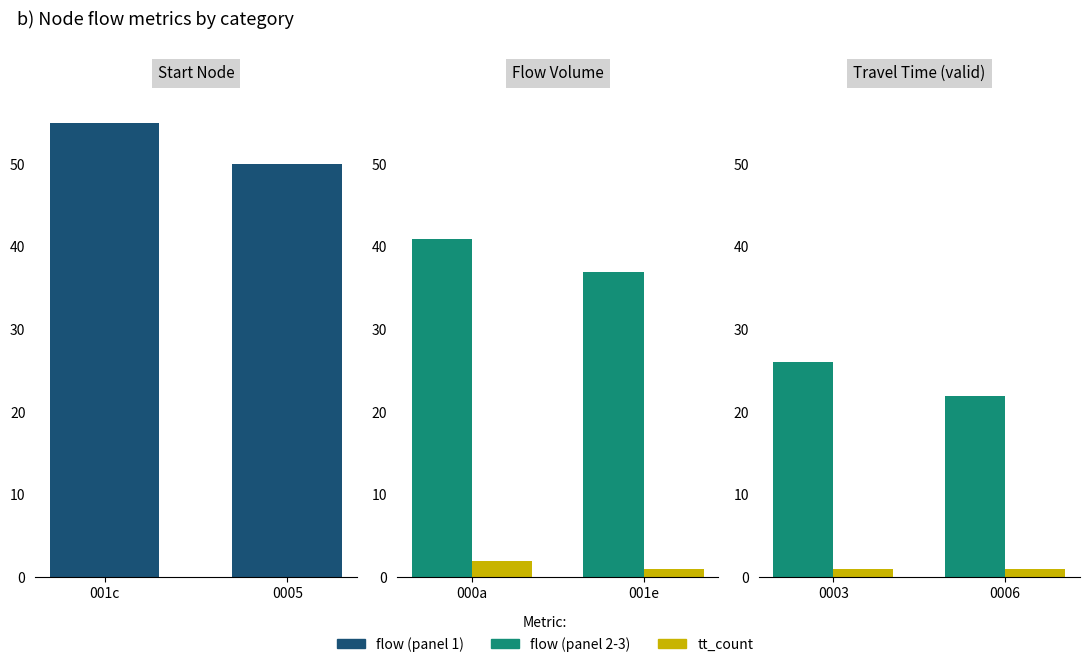

What is the value of the tt_count bar at the 1st from the left?

1